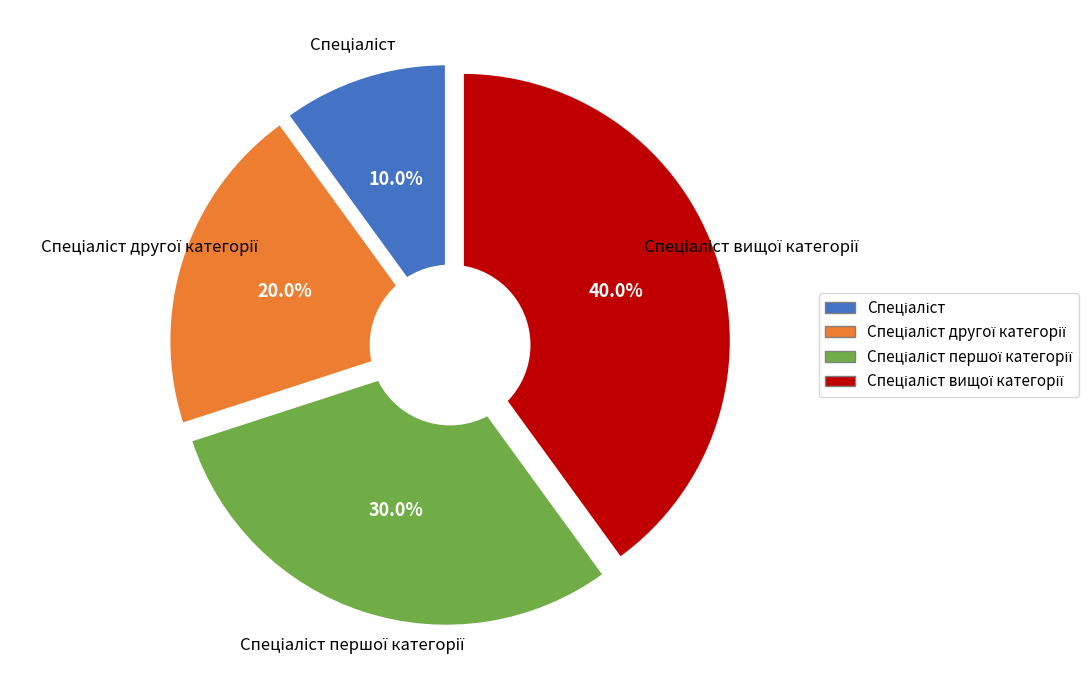

To the nearest percent, what is the difference between the largest and smallest slice percentages?

30%